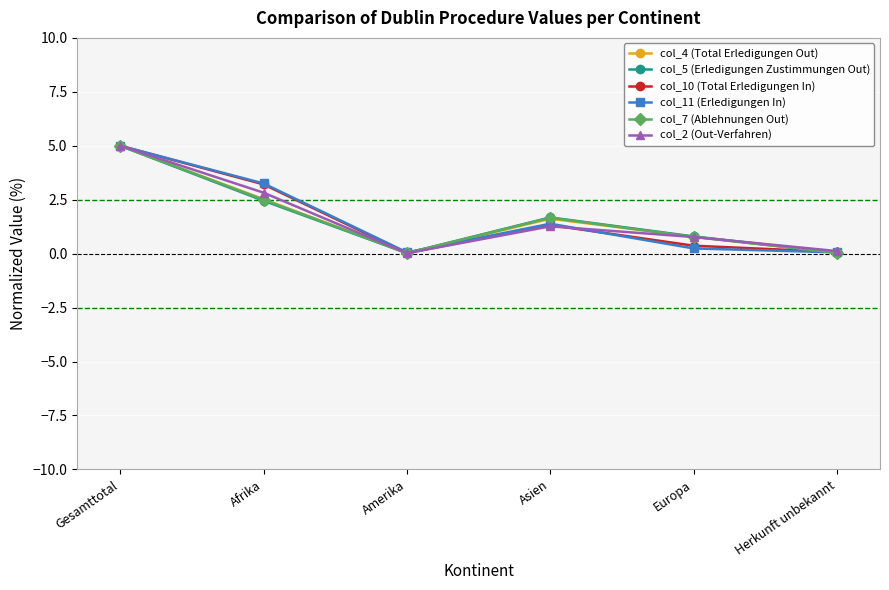

What is the difference between the maximum and minimum values in the col_2 (Out-Verfahren) series?

5.0